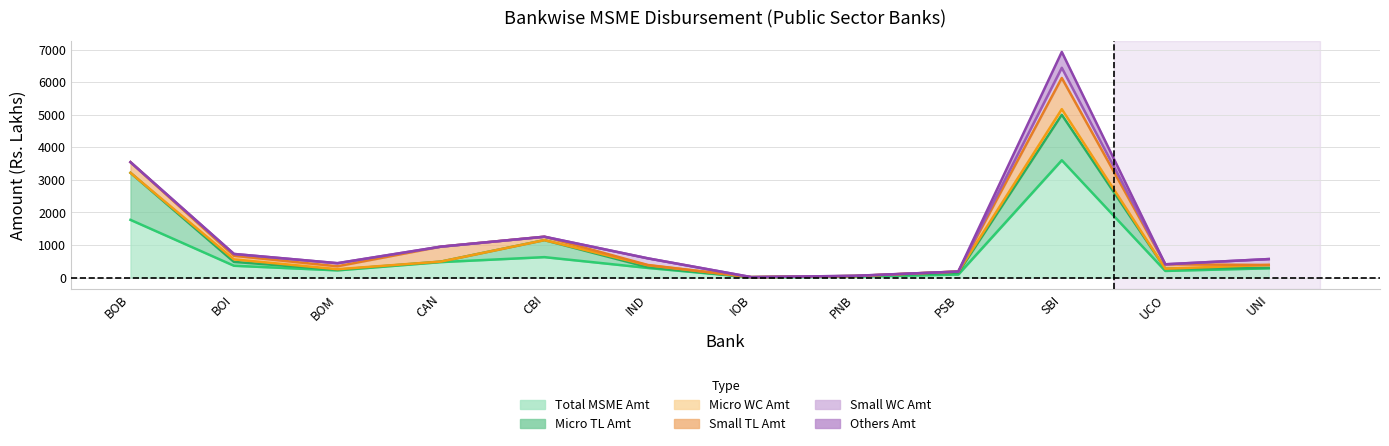

What is the difference between the Small TL Amt values at IND and UNI?

7.9